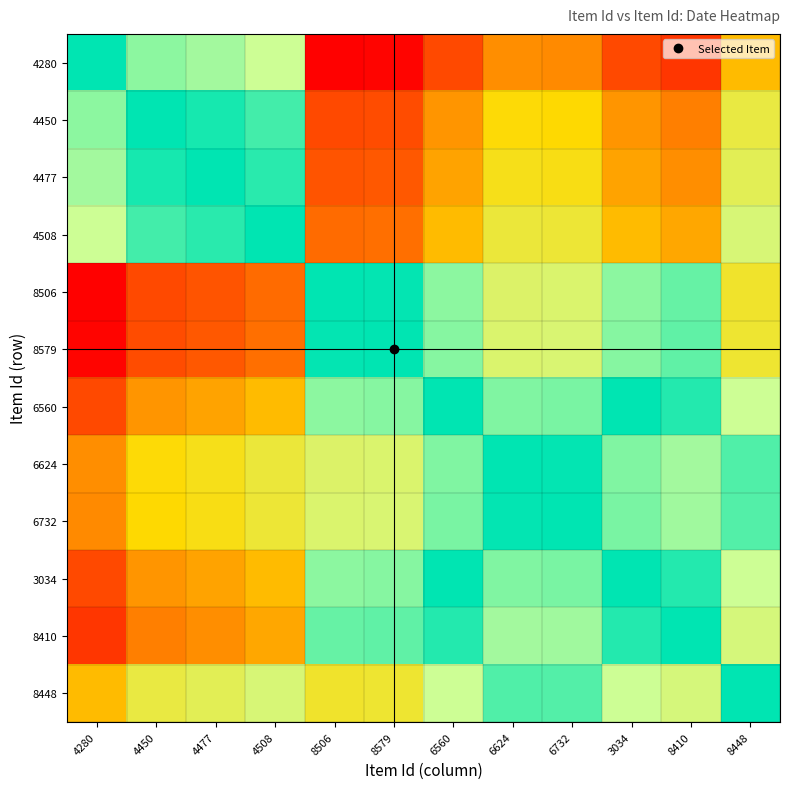

Reading left to right, extract all data points from this chart.

4280: 4280=1.0	4450=0.8	4477=0.8	4508=0.7	8506=0.0	8579=0.0	6560=0.2	6624=0.3	6732=0.3	3034=0.2	8410=0.1	8448=0.4
4450: 4280=0.8	4450=1.0	4477=1.0	4508=0.9	8506=0.2	8579=0.2	6560=0.4	6624=0.5	6732=0.5	3034=0.4	8410=0.3	8448=0.6
4477: 4280=0.8	4450=1.0	4477=1.0	4508=0.9	8506=0.2	8579=0.2	6560=0.4	6624=0.5	6732=0.5	3034=0.4	8410=0.3	8448=0.6
4508: 4280=0.7	4450=0.9	4477=0.9	4508=1.0	8506=0.3	8579=0.3	6560=0.4	6624=0.6	6732=0.6	3034=0.4	8410=0.4	8448=0.7
8506: 4280=0.0	4450=0.2	4477=0.2	4508=0.3	8506=1.0	8579=1.0	6560=0.8	6624=0.7	6732=0.7	3034=0.8	8410=0.9	8448=0.6
8579: 4280=0.0	4450=0.2	4477=0.2	4508=0.3	8506=1.0	8579=1.0	6560=0.8	6624=0.7	6732=0.7	3034=0.8	8410=0.9	8448=0.6
6560: 4280=0.2	4450=0.4	4477=0.4	4508=0.4	8506=0.8	8579=0.8	6560=1.0	6624=0.8	6732=0.8	3034=1.0	8410=1.0	8448=0.7
6624: 4280=0.3	4450=0.5	4477=0.5	4508=0.6	8506=0.7	8579=0.7	6560=0.8	6624=1.0	6732=1.0	3034=0.8	8410=0.8	8448=0.9
6732: 4280=0.3	4450=0.5	4477=0.5	4508=0.6	8506=0.7	8579=0.7	6560=0.8	6624=1.0	6732=1.0	3034=0.8	8410=0.8	8448=0.9
3034: 4280=0.2	4450=0.4	4477=0.4	4508=0.4	8506=0.8	8579=0.8	6560=1.0	6624=0.8	6732=0.8	3034=1.0	8410=1.0	8448=0.7
8410: 4280=0.1	4450=0.3	4477=0.3	4508=0.4	8506=0.9	8579=0.9	6560=1.0	6624=0.8	6732=0.8	3034=1.0	8410=1.0	8448=0.7
8448: 4280=0.4	4450=0.6	4477=0.6	4508=0.7	8506=0.6	8579=0.6	6560=0.7	6624=0.9	6732=0.9	3034=0.7	8410=0.7	8448=1.0